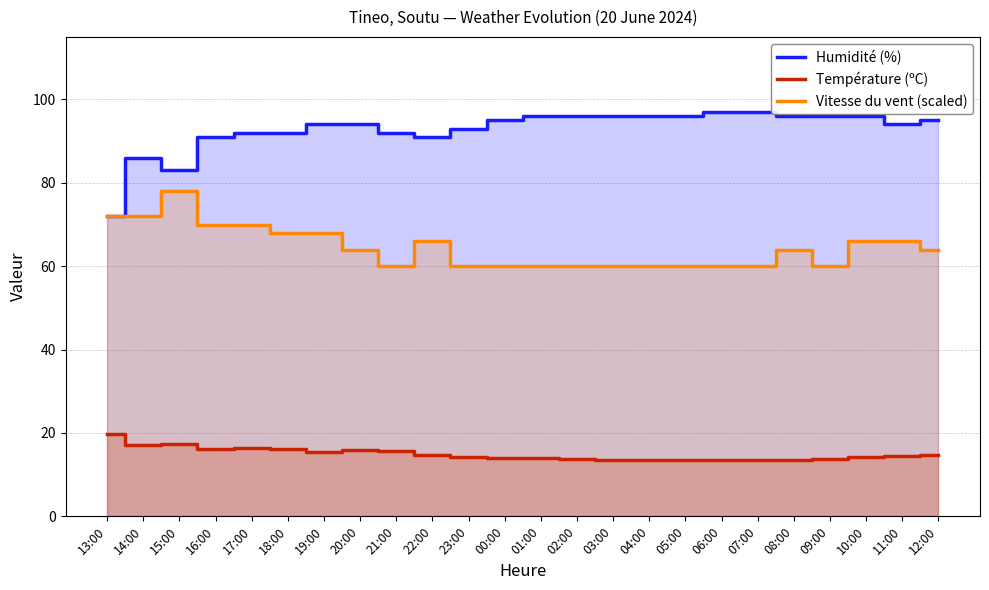

List the labels in order of Vitesse du vent (scaled) value, smallest first.

21:00, 23:00, 00:00, 01:00, 02:00, 03:00, 04:00, 05:00, 06:00, 07:00, 09:00, 20:00, 08:00, 12:00, 22:00, 10:00, 11:00, 18:00, 19:00, 16:00, 17:00, 13:00, 14:00, 15:00